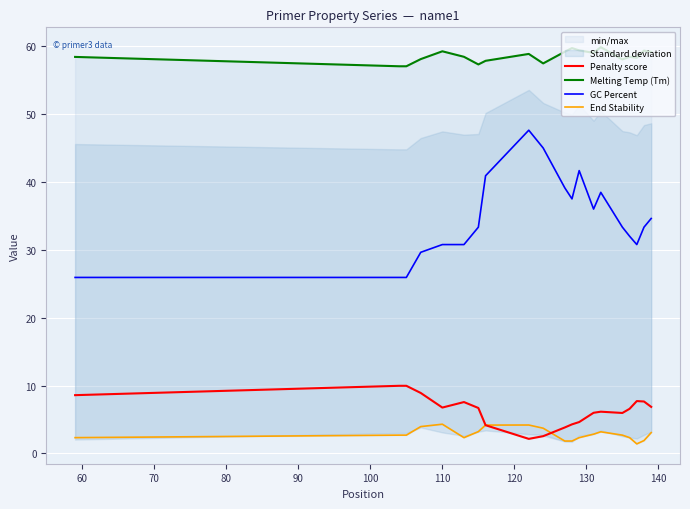

True or false: Melting Temp (Tm) and End Stability intersect in this chart.

False